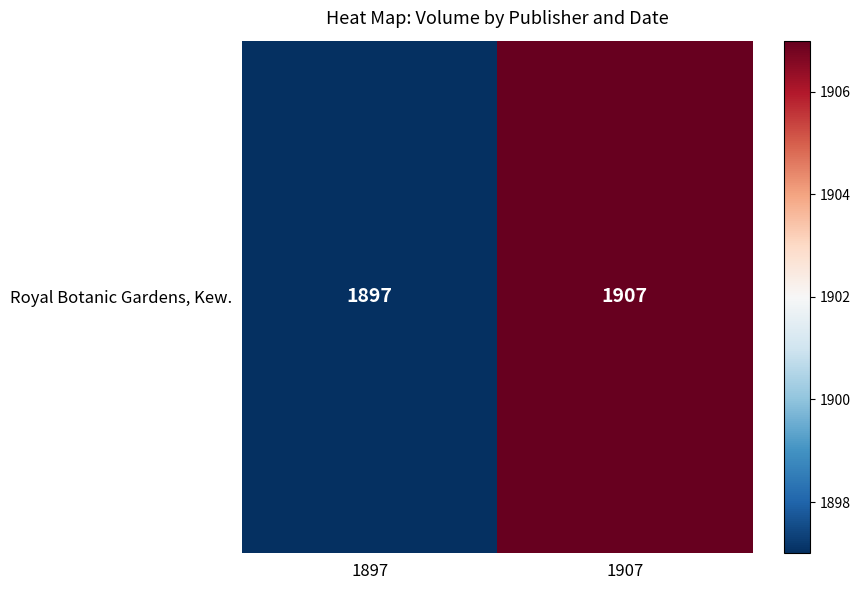

Reading left to right, list all the values displayed in this chart.

1897	1907